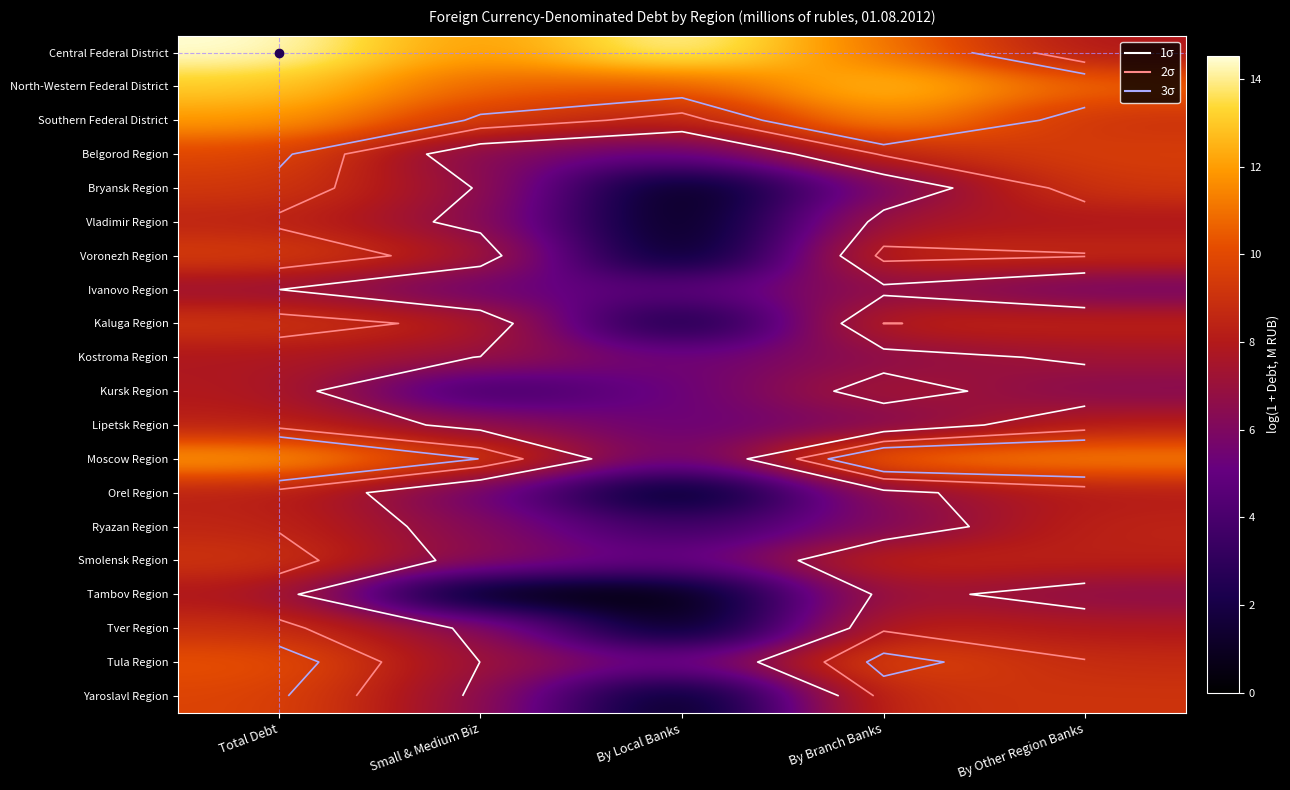

Is the value of Moscow Region at By Other Region Banks greater than the value of Voronezh Region at Small & Medium Biz?

Yes